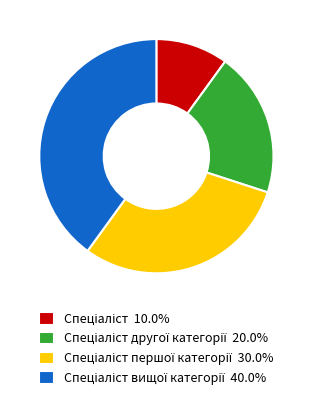

Is there any slice that represents more than half of the pie?

No